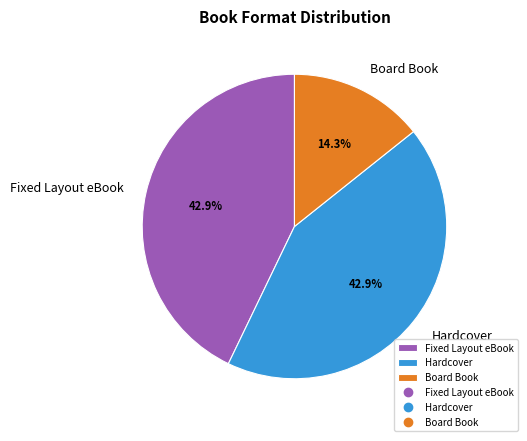

Combined, do Hardcover and Fixed Layout eBook account for over 50%?

Yes